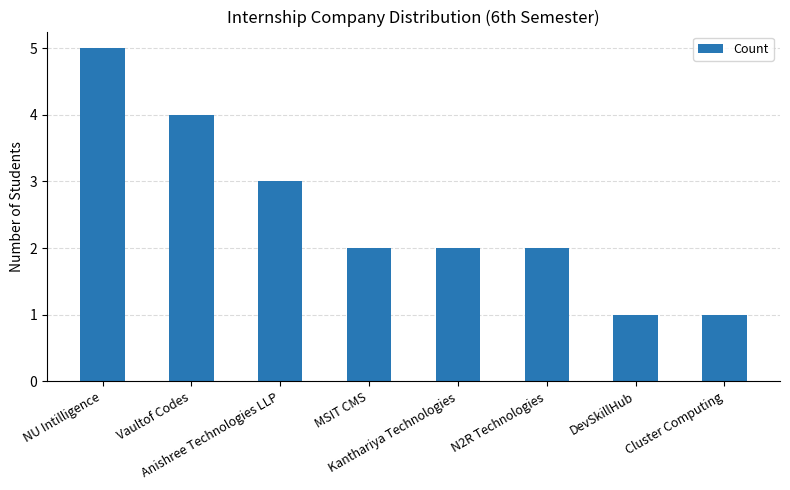

What is the change in value from Anishree Technologies LLP to Kanthariya Technologies?

-1